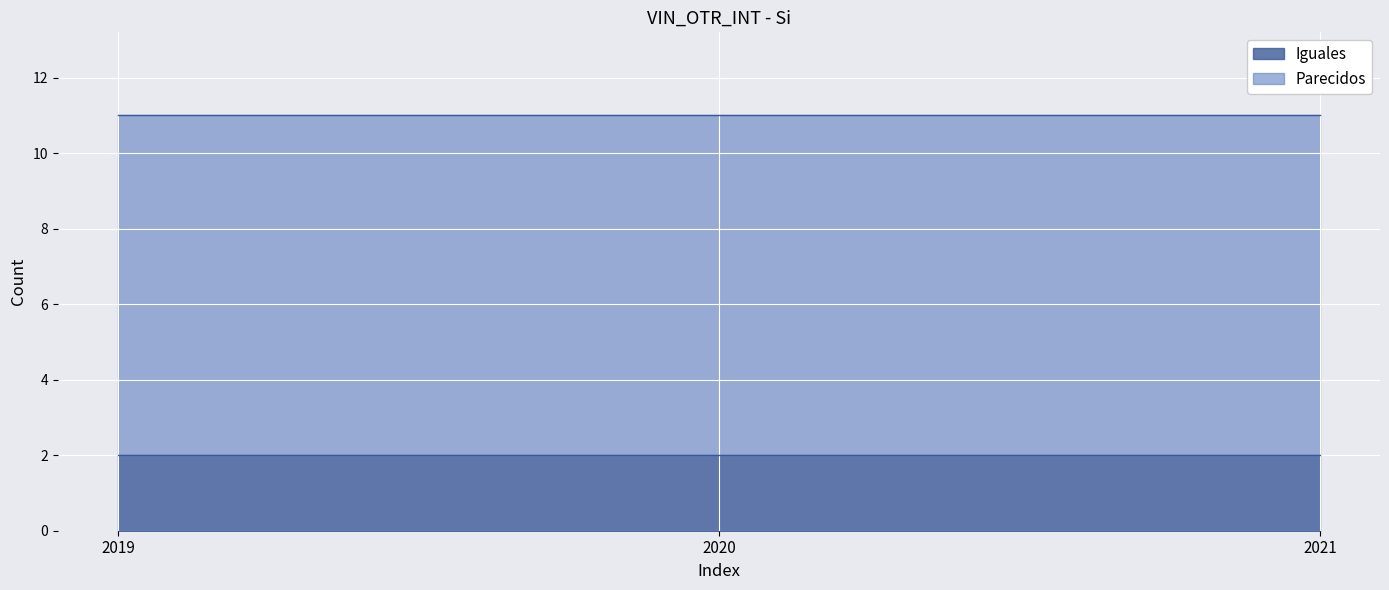

List the labels in order of Parecidos value, smallest first.

2019, 2020, 2021